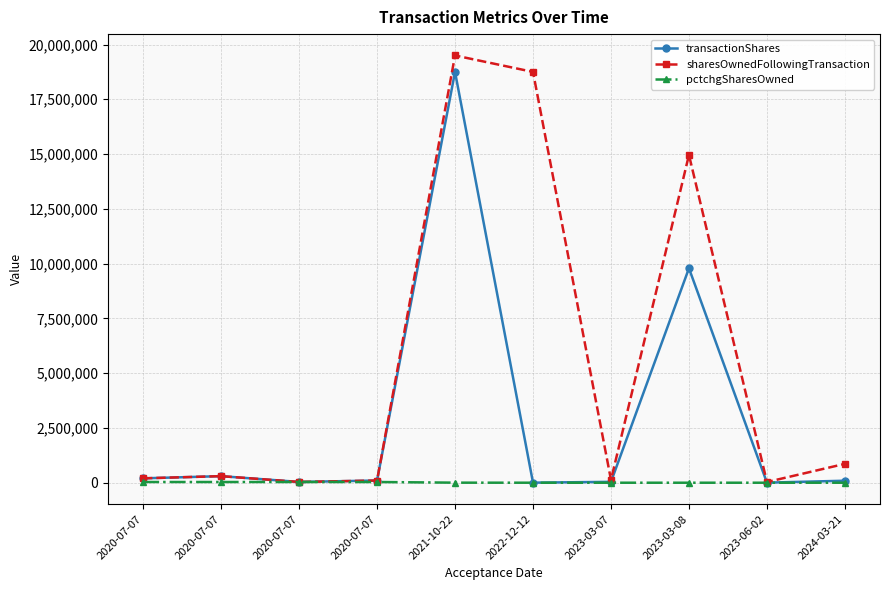

What is the average value of the transactionShares series?

2930819